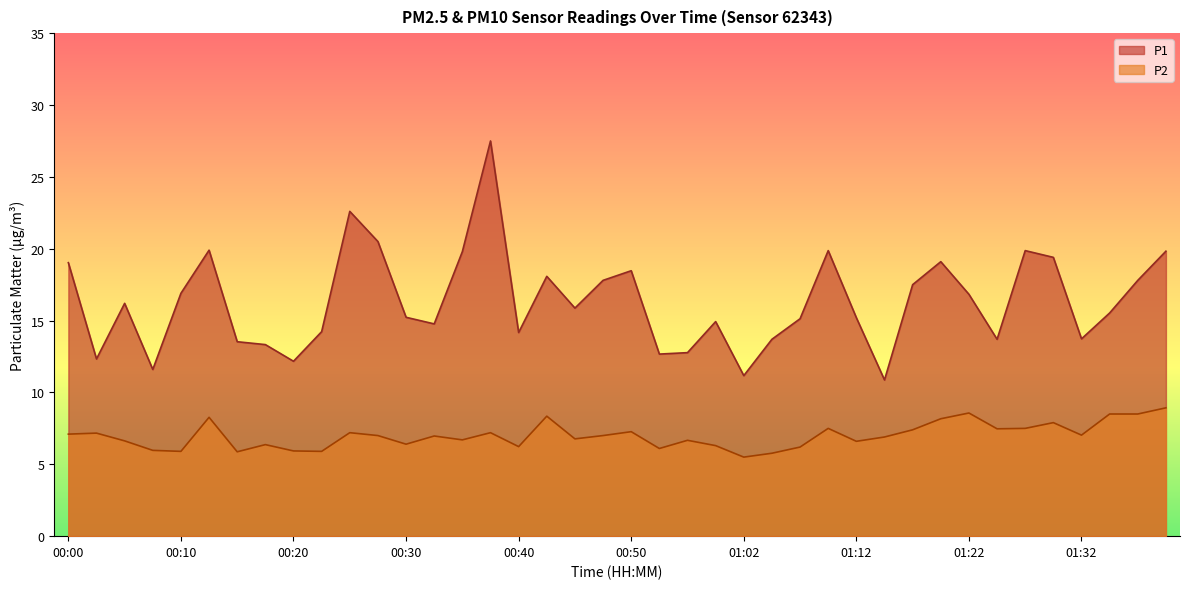

How many categories are shown in the chart?

40